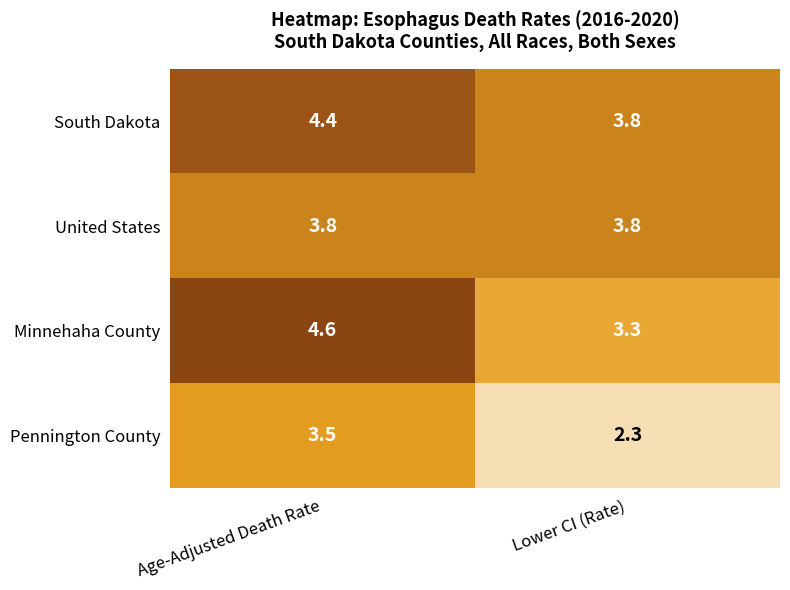

What is the sum of the Pennington County values at Lower CI (Rate) and Age-Adjusted Death Rate?

5.8